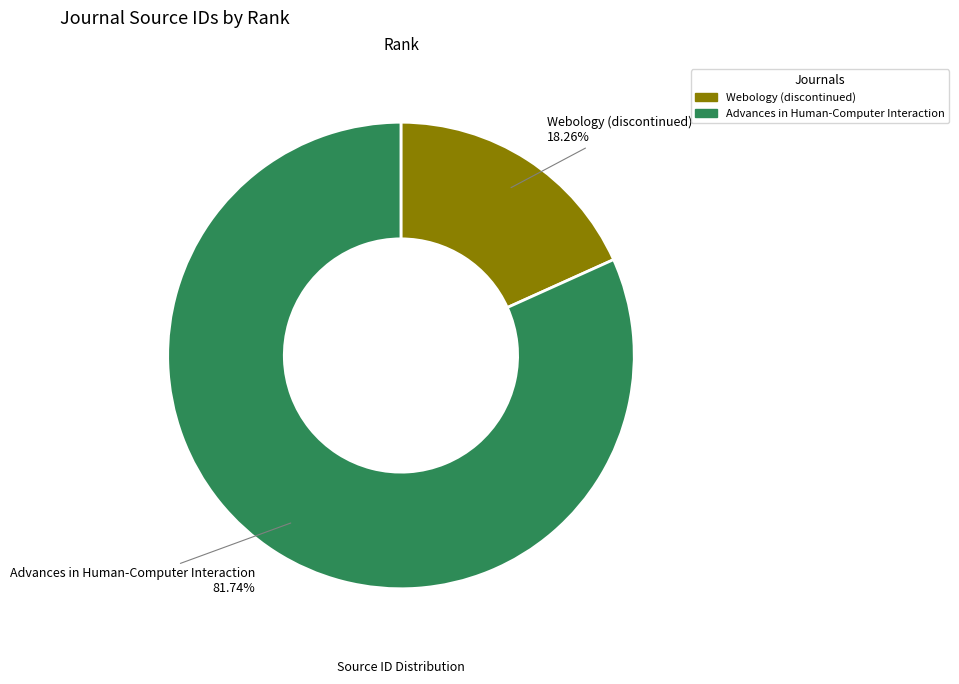

Count the number of slices in the pie.

2